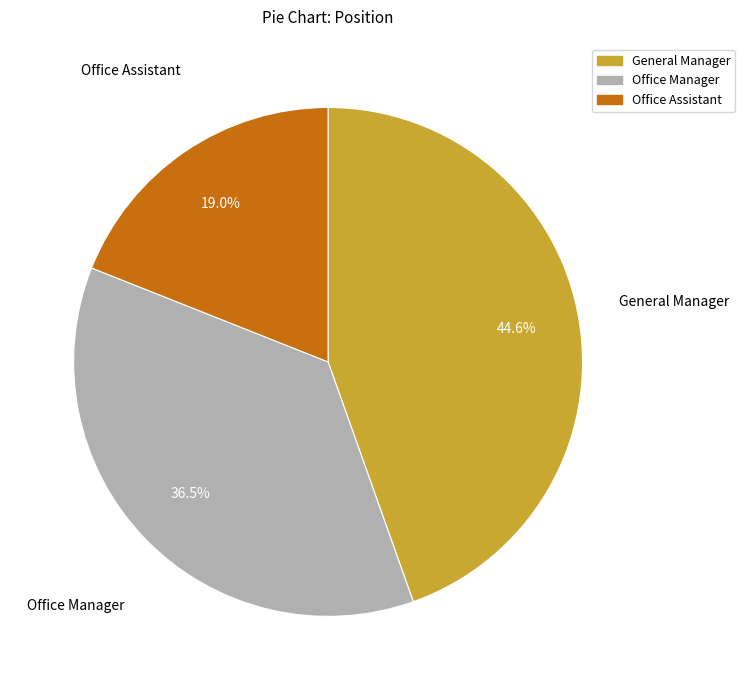

Between General Manager and Office Assistant, which is larger?

General Manager